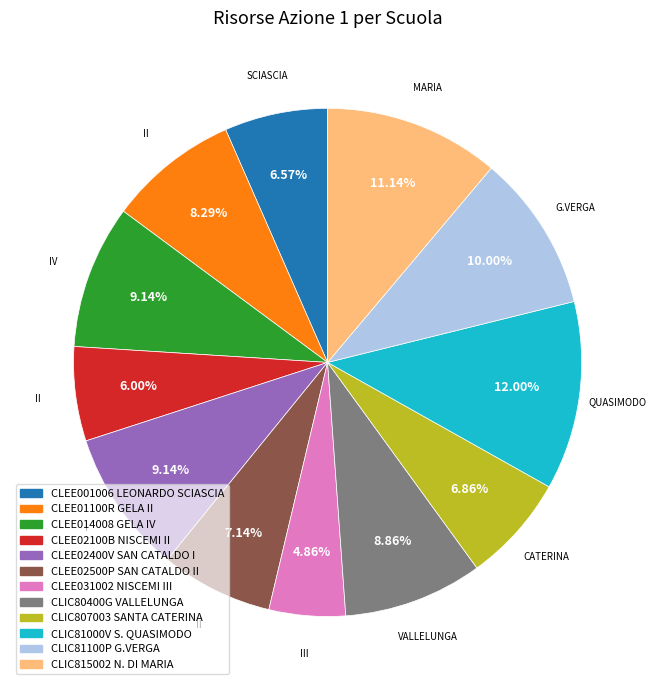

Which category has the biggest portion of the pie?

CLIC81000V S. QUASIMODO